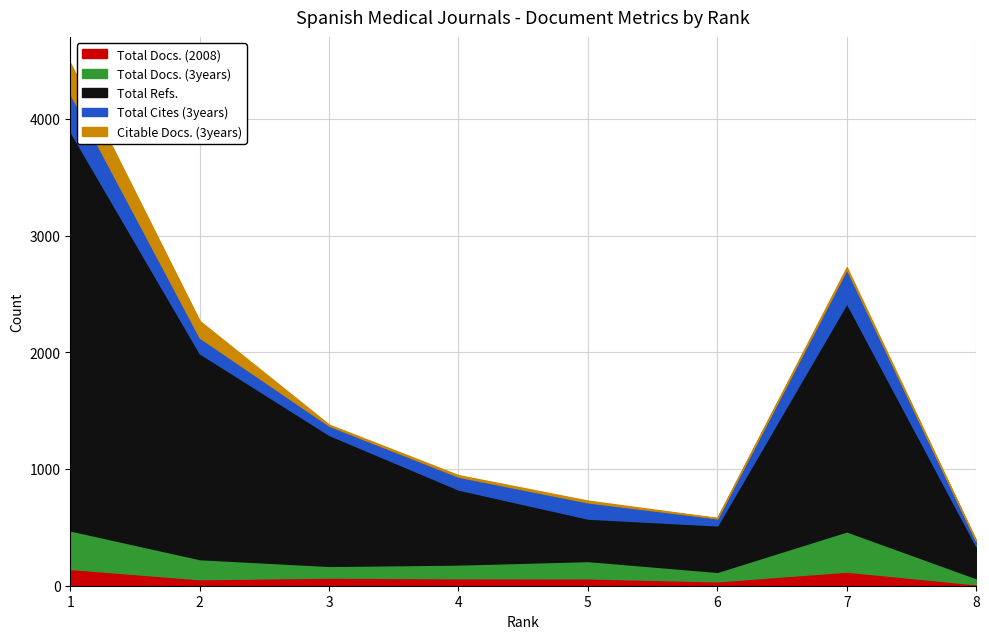

At how many categories does at least one series exceed 2339?

1